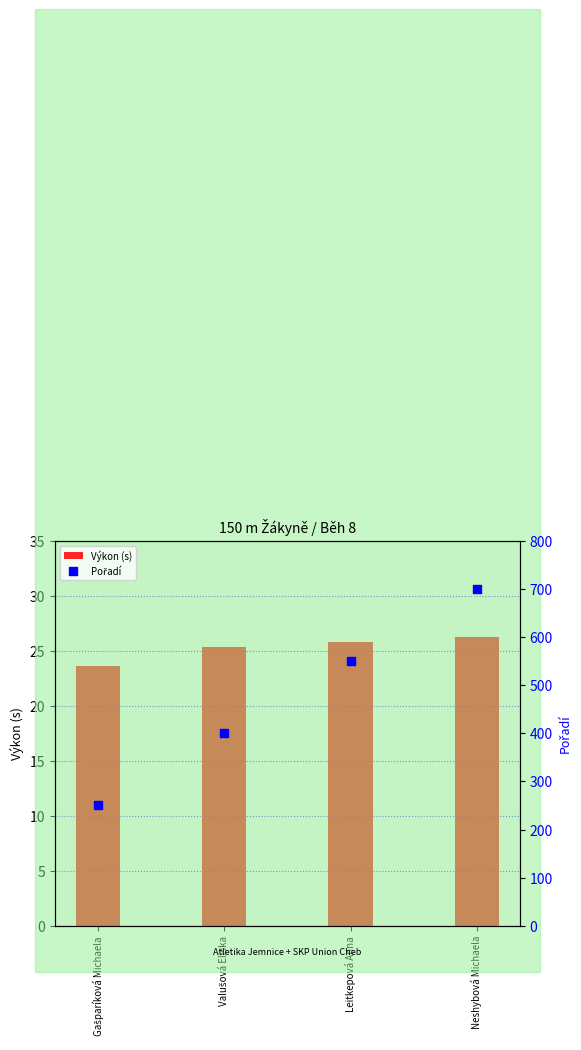

Which series has the widest spread of Y values?

Pořadí